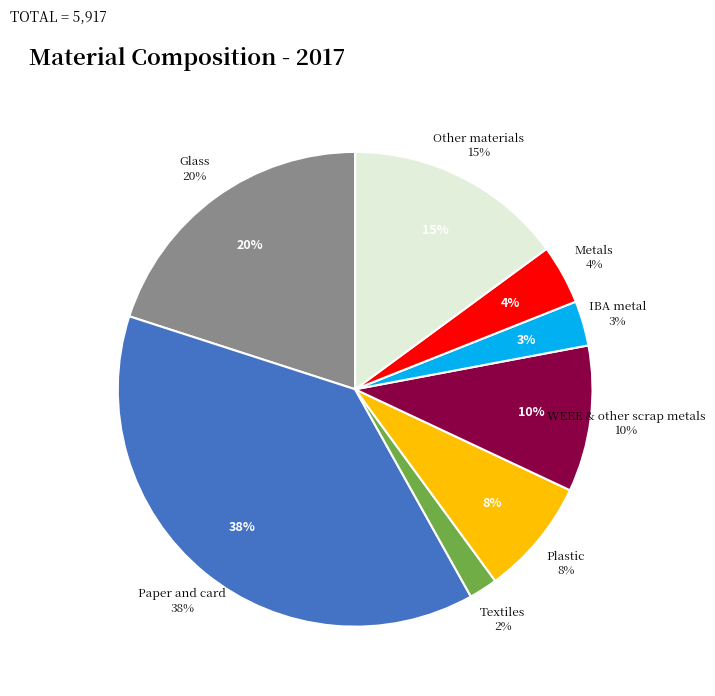

What is the change in value from WEEE & other scrap metals to Metals?

-349